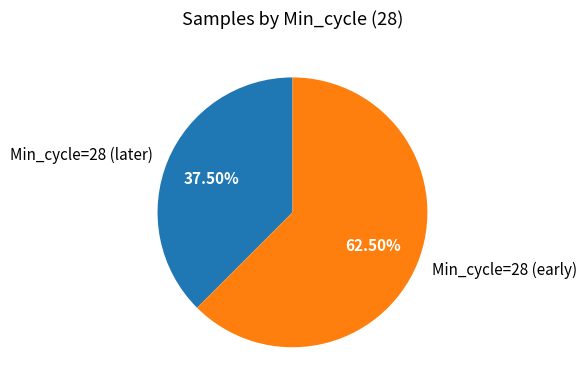

Rank the categories by value from lowest to highest.

Min_cycle=28 (later), Min_cycle=28 (early)